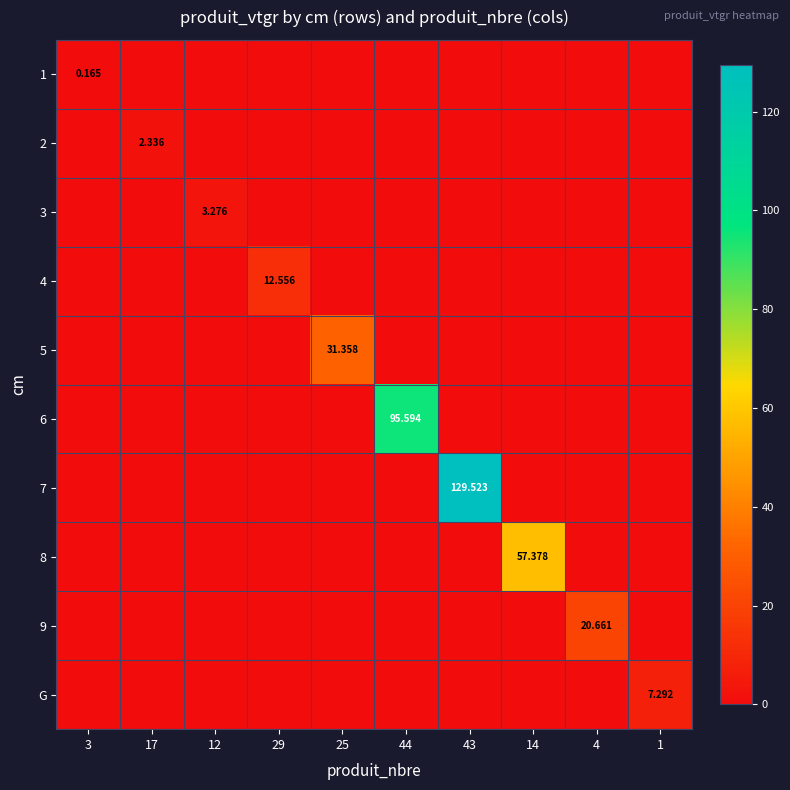

What is the average value of the 3 series?

0.3